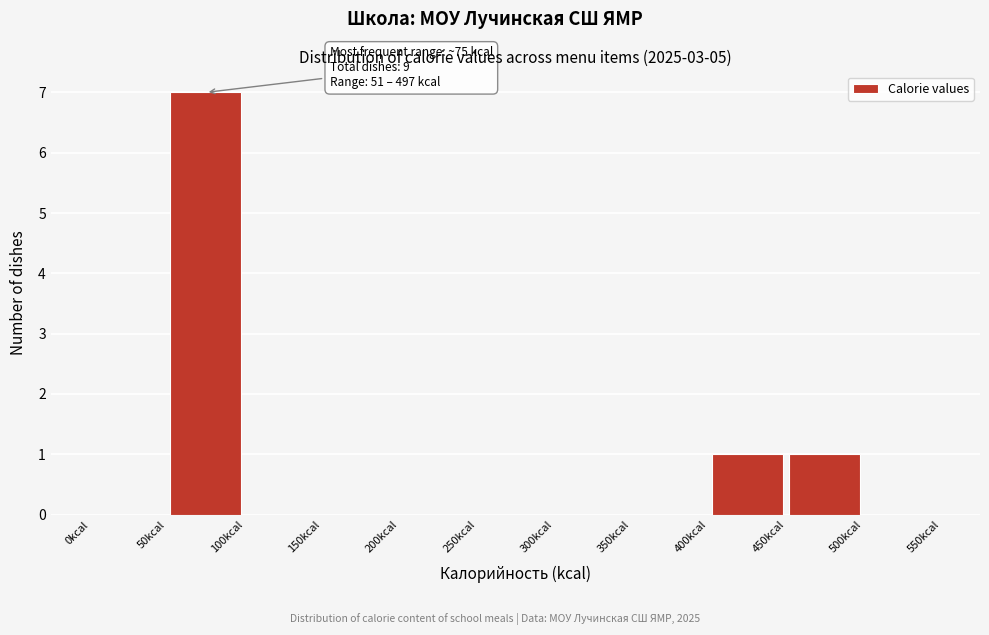

Over which range of the x-axis is the bar tallest?

50 to 100